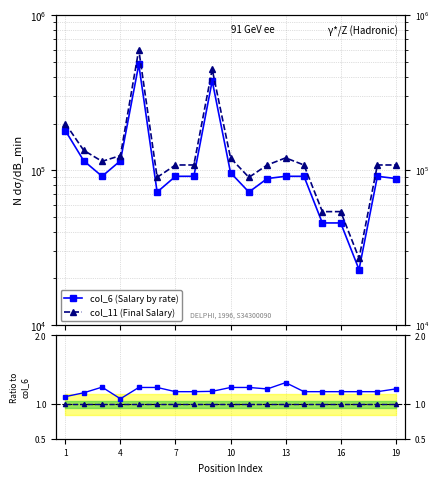

What is the sum of the Reference values at 7 and 17?

2.0